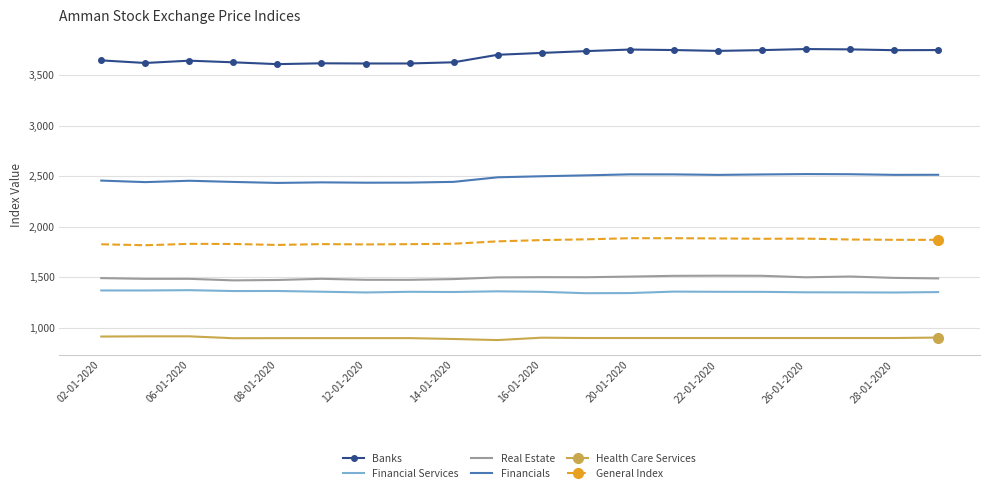

What is the difference between the maximum and minimum values in the General Index series?

69.7